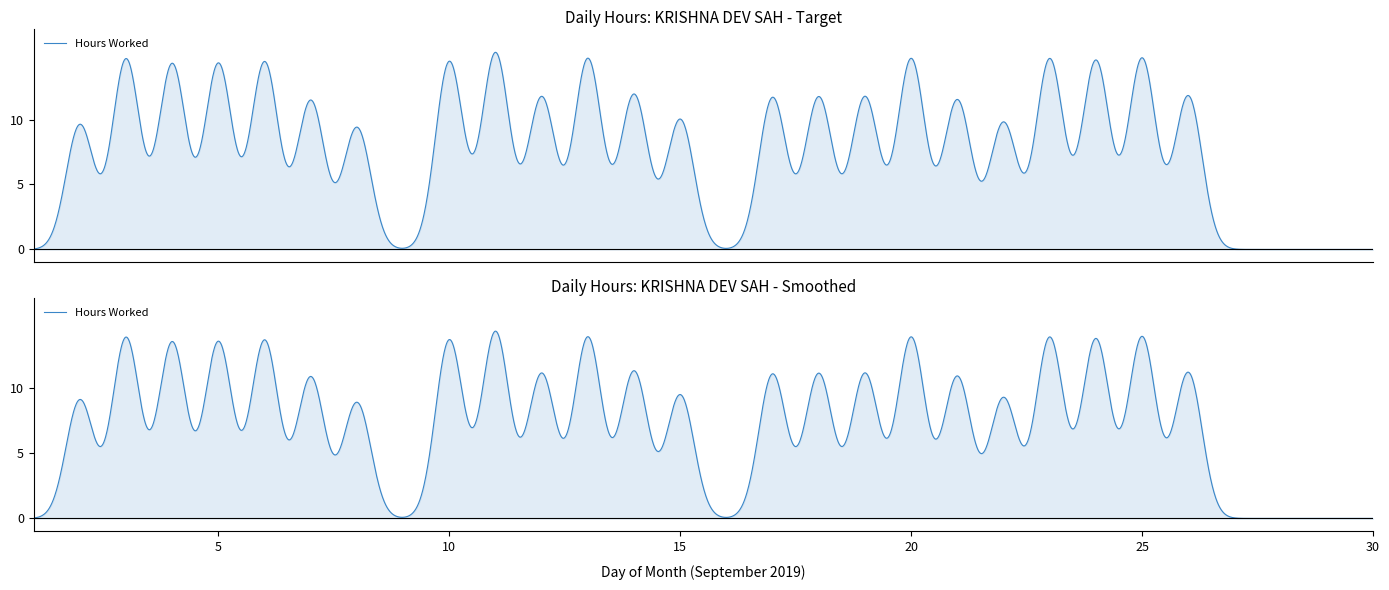

How many points are lower than both their immediate neighbors (excluding endpoints)?

6